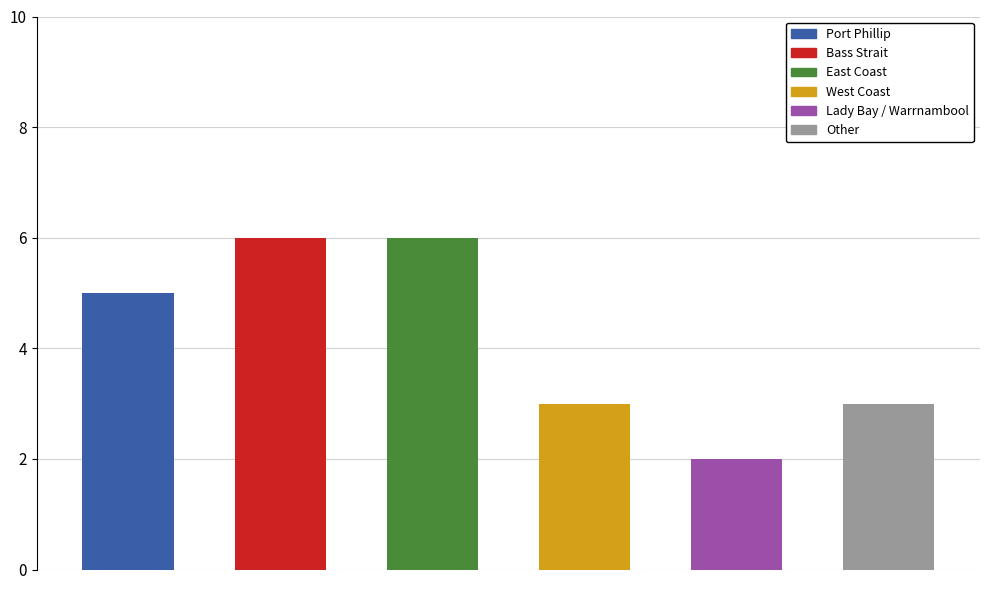

What is the change in value from East Coast to West Coast?

-3